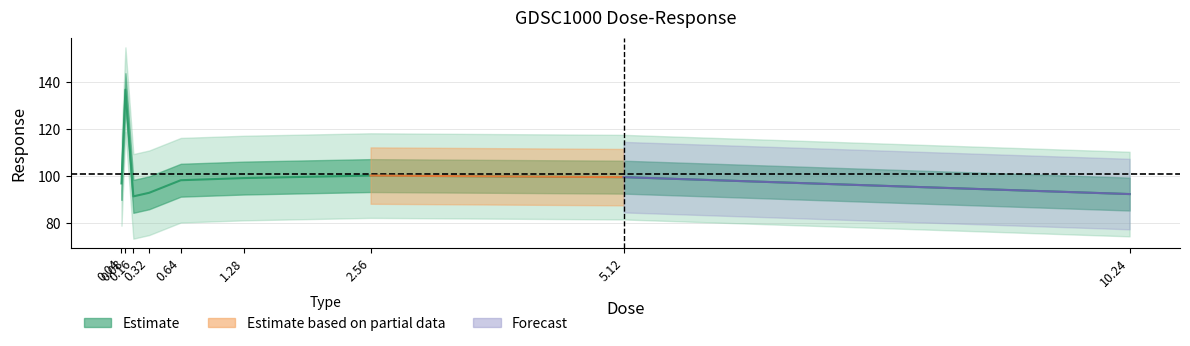

Count the number of values greater than 98.

5